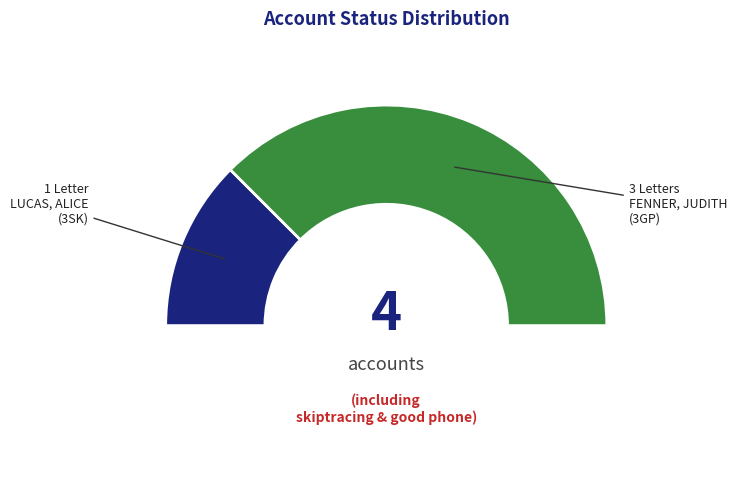

Combined, what portion of the pie is 2 and 1?

100.0%